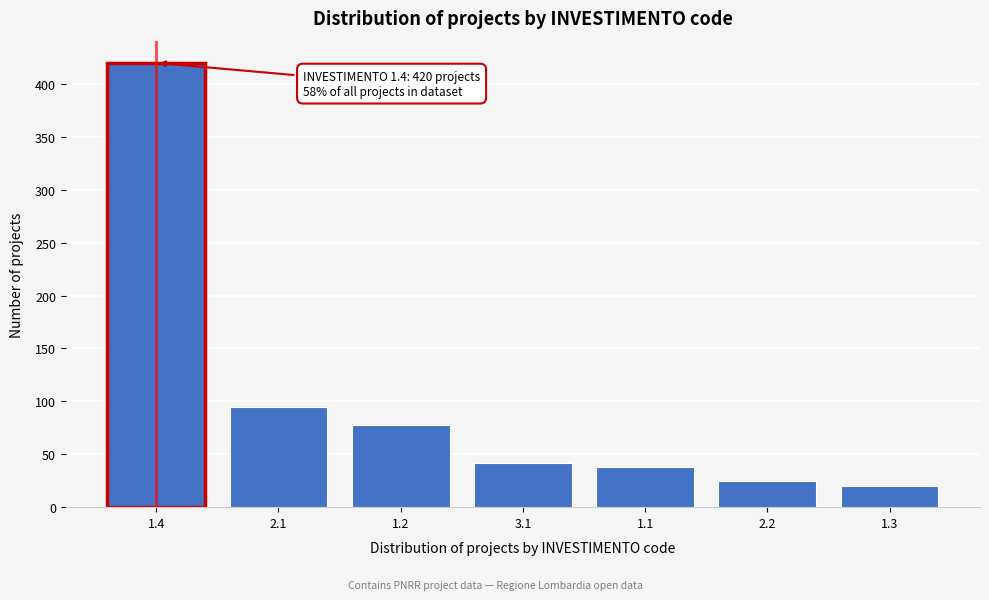

Reading right to left, transcribe all the data shown in this chart.

1.3=20	2.2=25	1.1=38	3.1=42	1.2=78	2.1=95	1.4=420